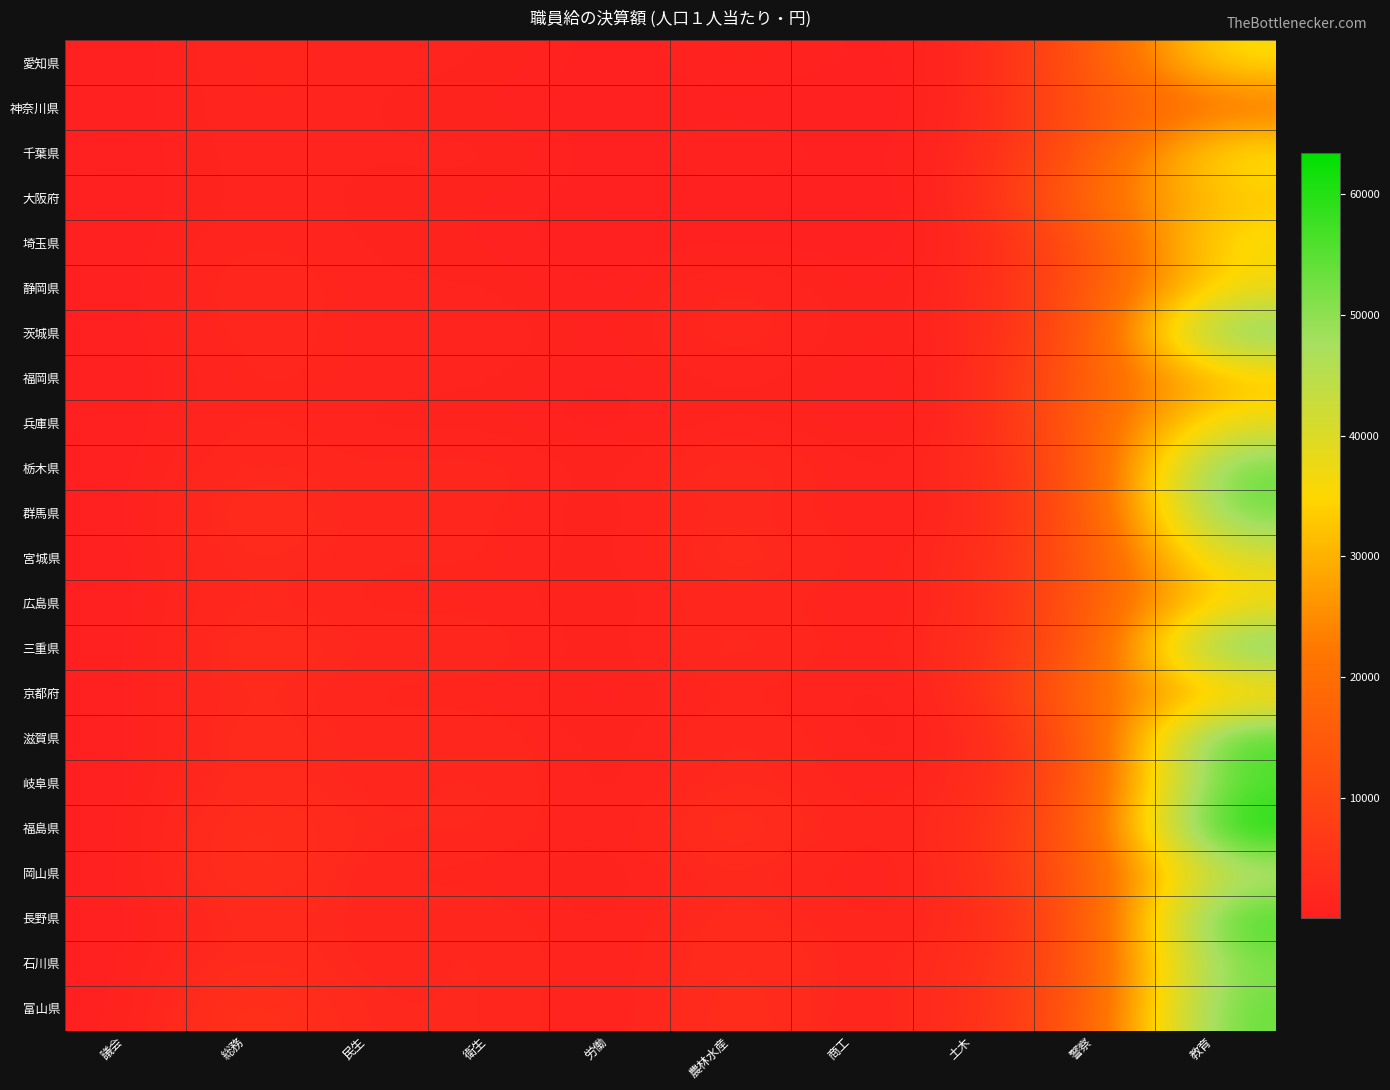

At which category is the sum across all series the highest?

教育